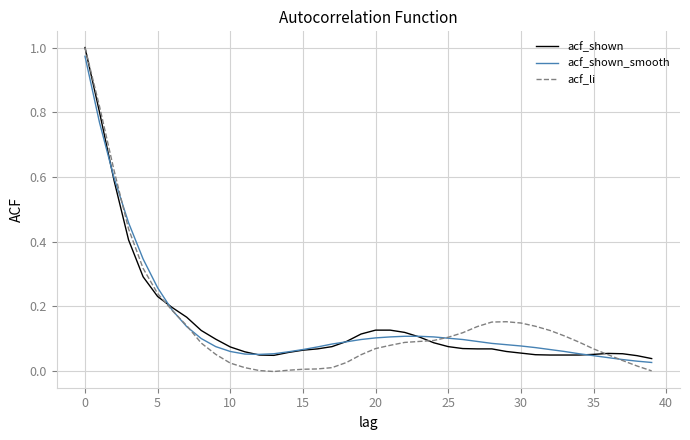

Which series has the widest spread of values?

acf_li